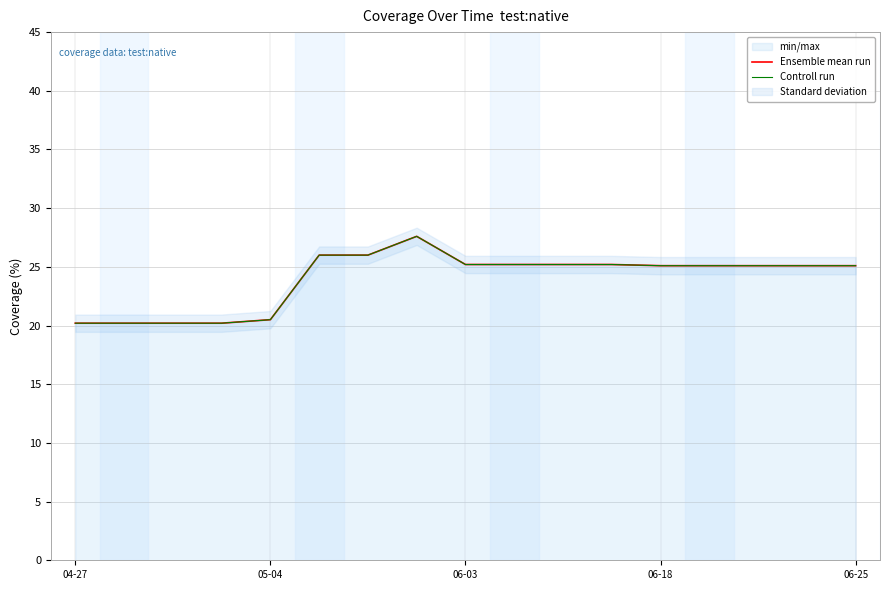

Reading left to right, list all the values displayed in this chart.

Ensemble mean run: 20.2	20.2	20.2	20.2	20.5	26.0	26.0	27.6	25.2	25.2	25.2	25.2	25.1	25.1	25.1	25.1	25.1
Controll run: 20.2	20.2	20.2	20.2	20.5	26.0	26.0	27.6	25.2	25.2	25.2	25.2	25.1	25.1	25.1	25.1	25.1